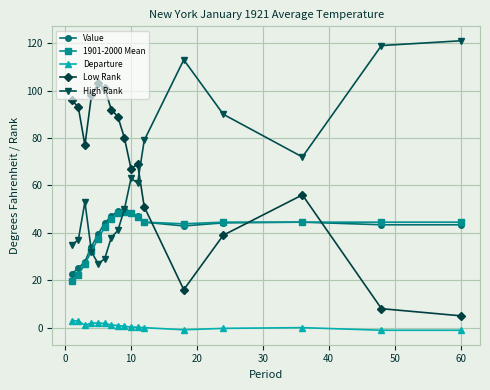

True or false: 1901-2000 Mean and Departure cross at least once.

False